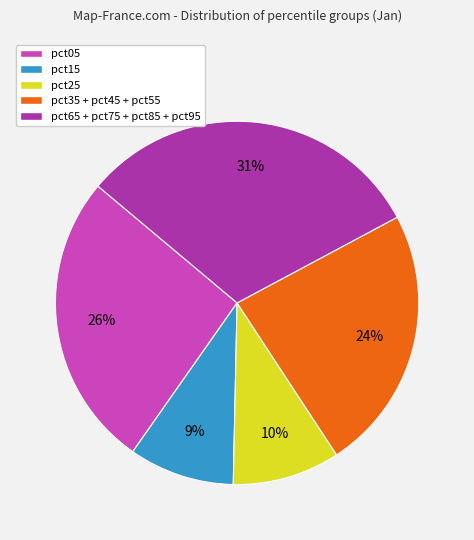

Count the number of slices in the pie.

5